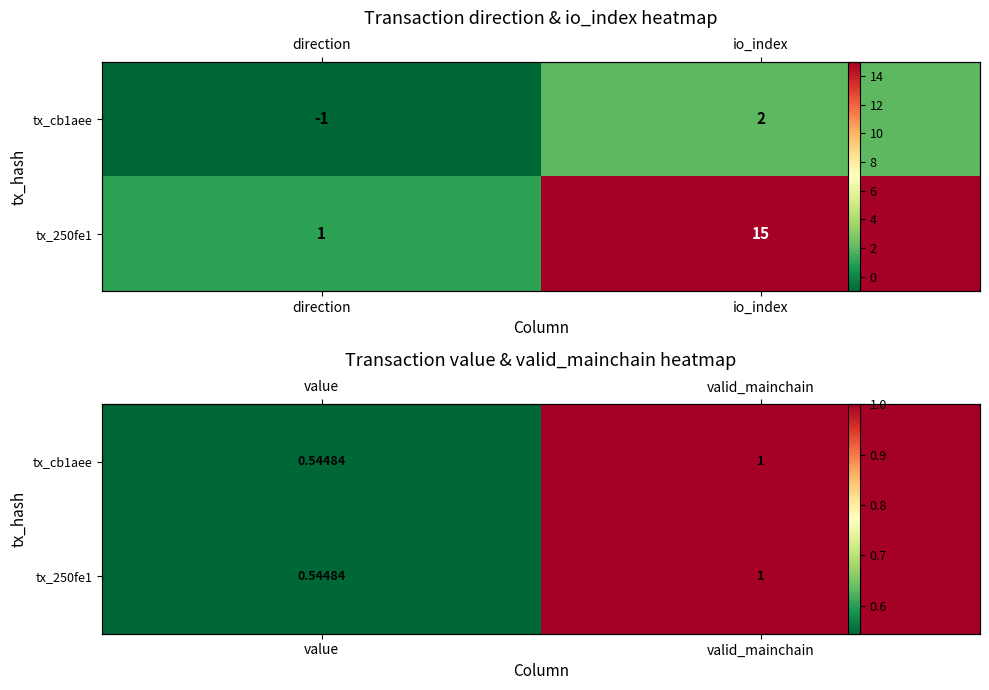

What is the sum of all tx_250fe1 values?

1.5